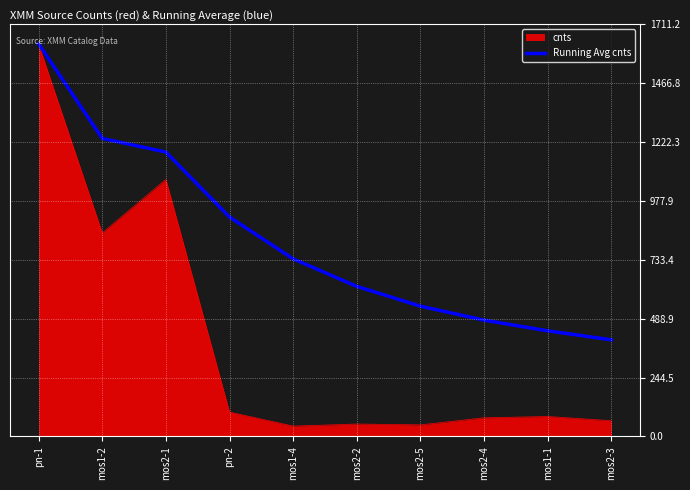

What is the smallest value displayed?

42.8